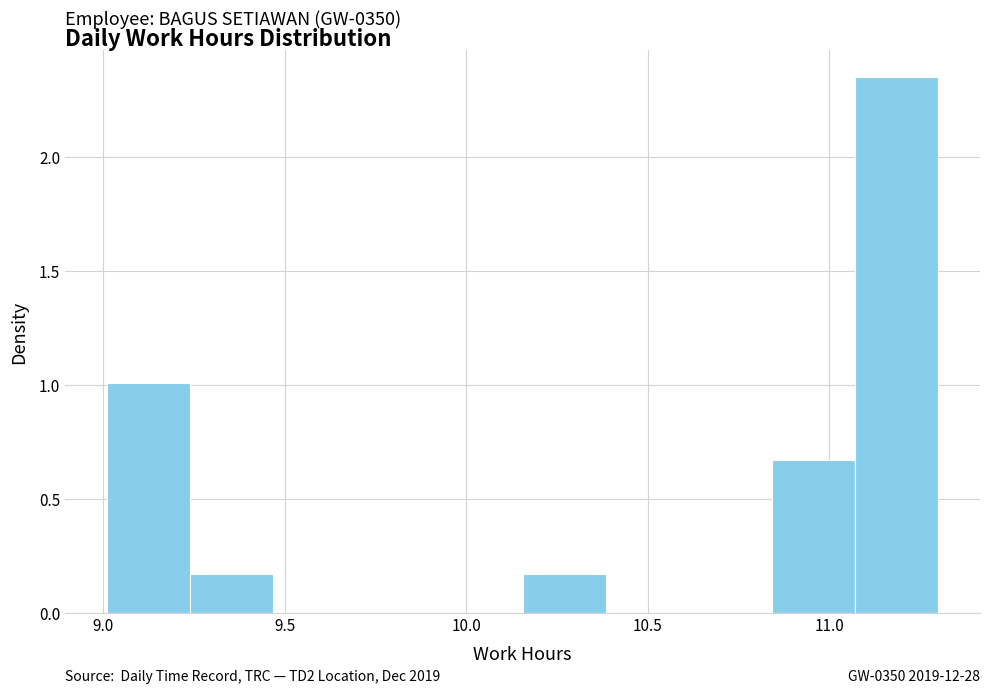

Which range on the x-axis has the tallest bar?

11.05 to 11.30